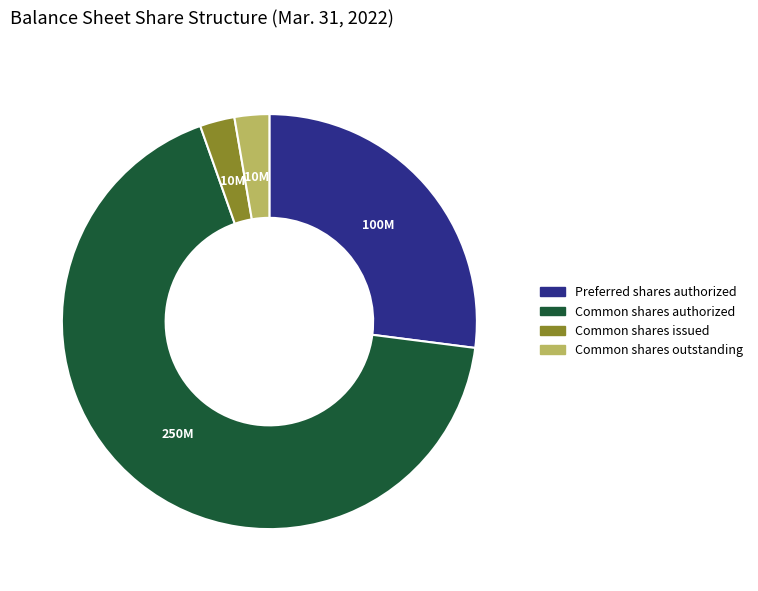

Is there any slice that represents more than half of the pie?

Yes